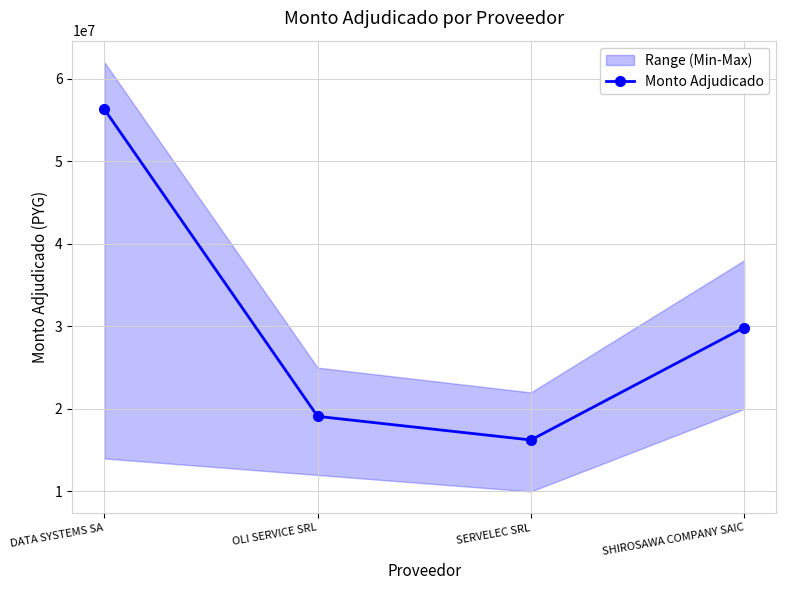

Between OLI SERVICE SRL and SHIROSAWA COMPANY SAIC, which is larger?

SHIROSAWA COMPANY SAIC